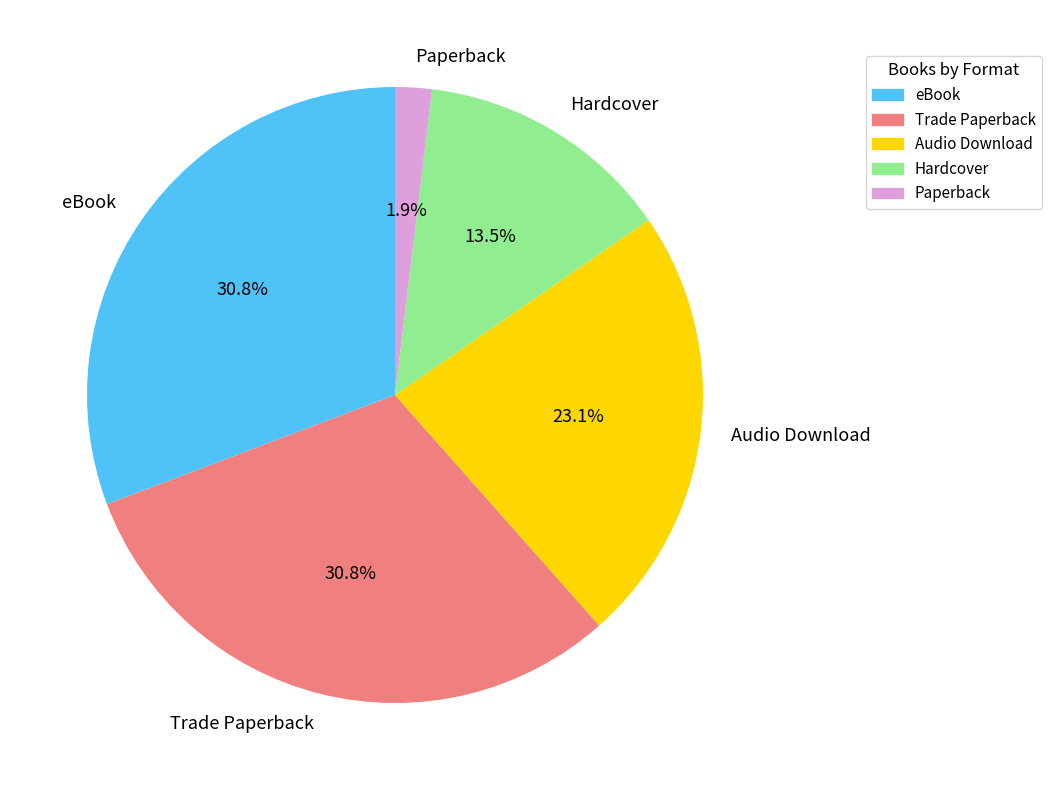

What portion of the pie excludes eBook?

69.2%